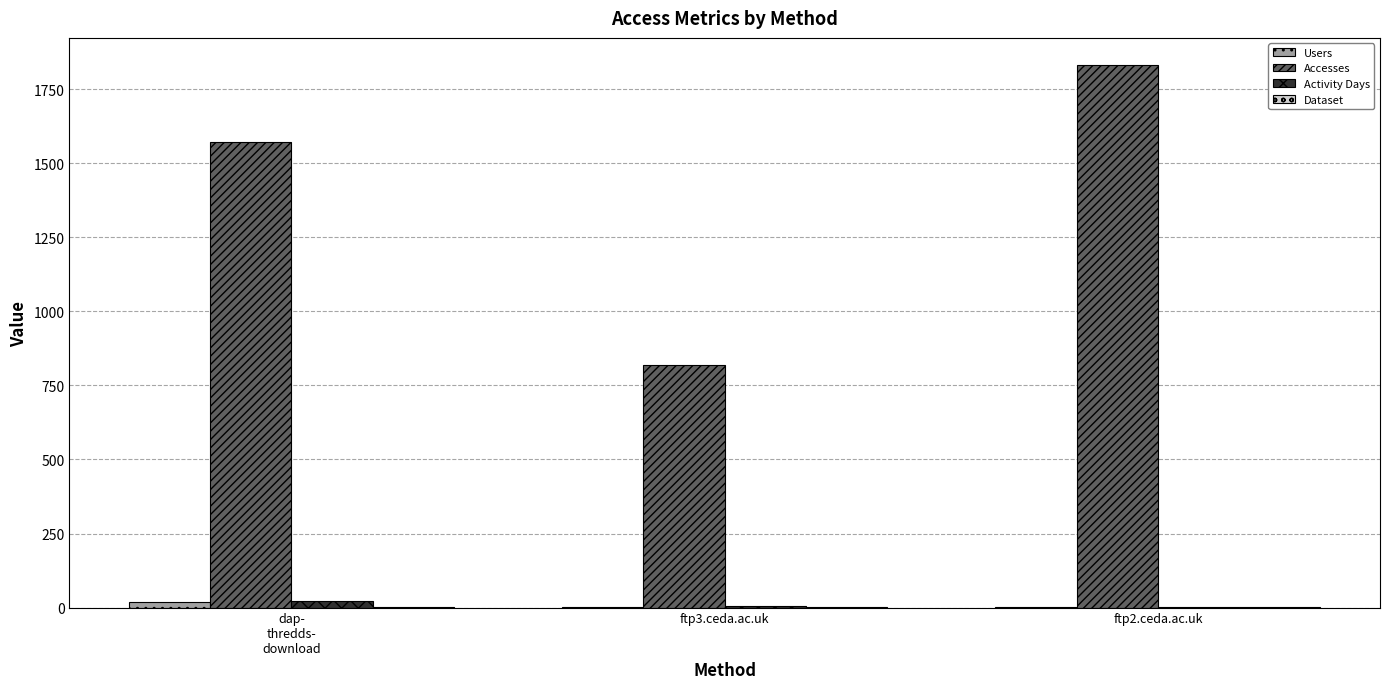

What is the highest value of the Accesses series?

1831